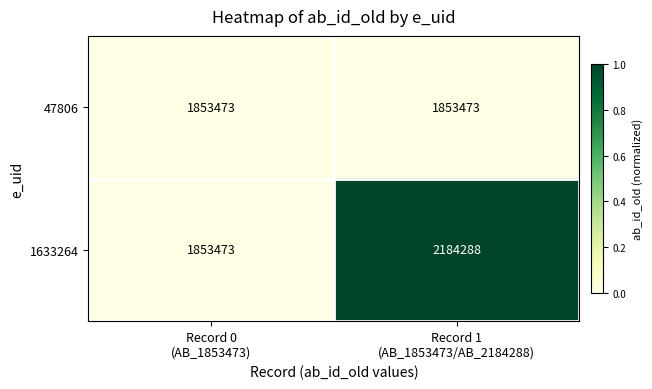

Which series changed the most between Record 0
(AB_1853473) and Record 1
(AB_1853473/AB_2184288)?

1633264